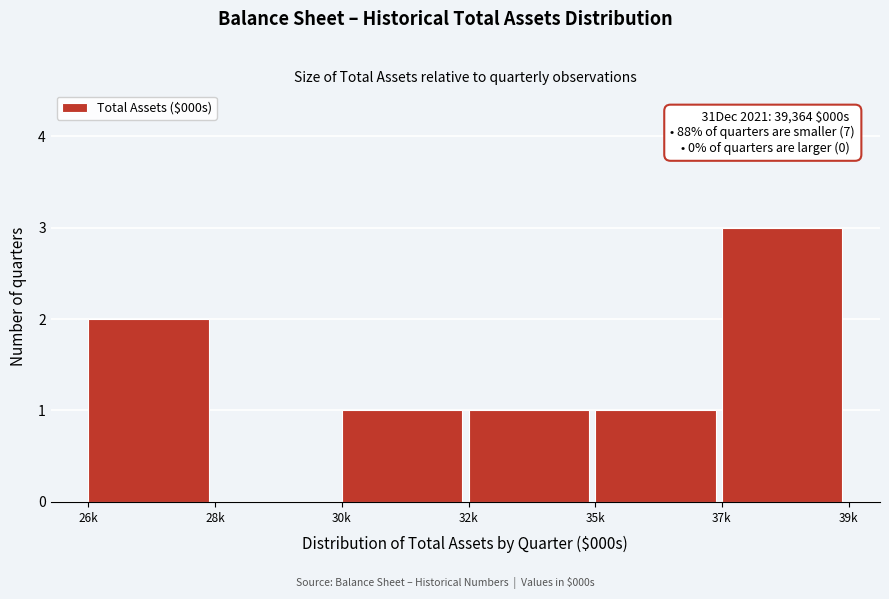

Reading right to left, extract all data points from this chart.

37k=3	35k=1	32k=1	30k=1	28k=0	26k=2